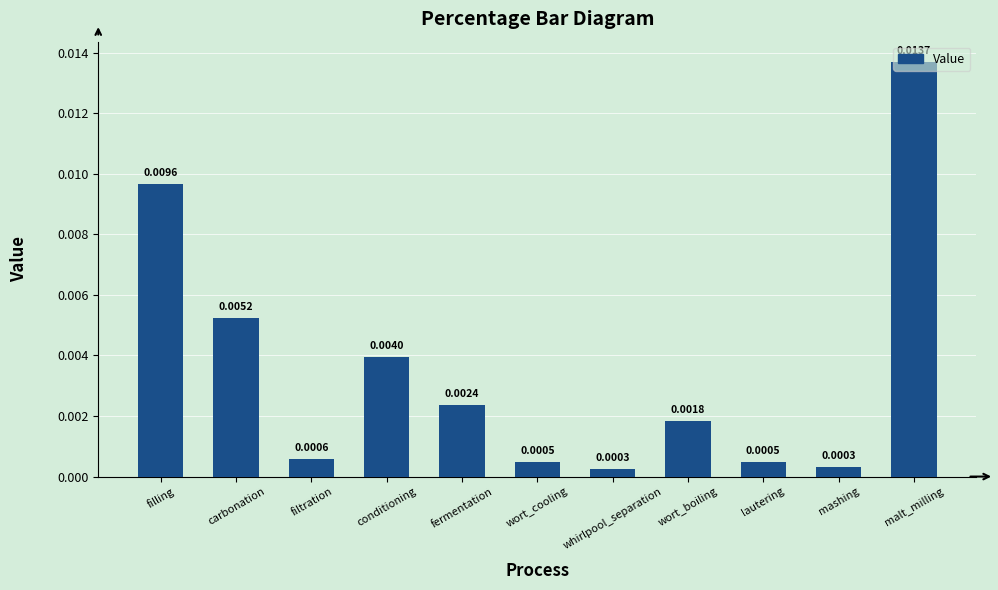

Which category has the highest value across all series?

malt_milling